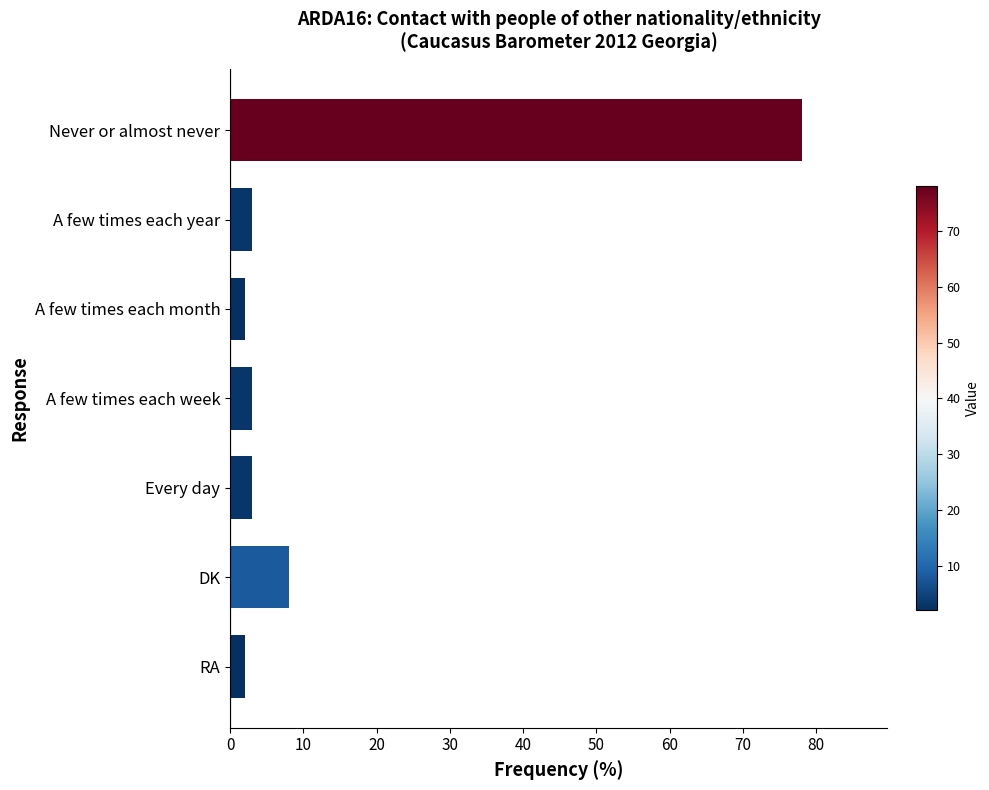

Between Never or almost never and A few times each week, which is larger?

Never or almost never